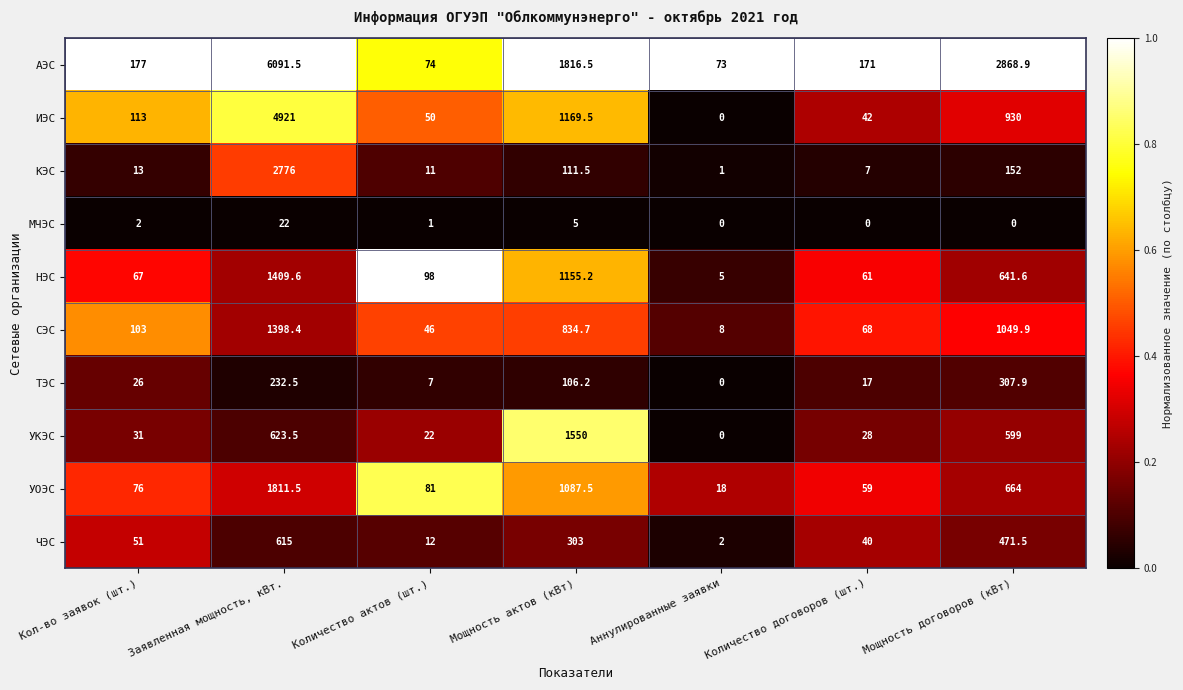

At how many categories does at least one series exceed 1209?

3